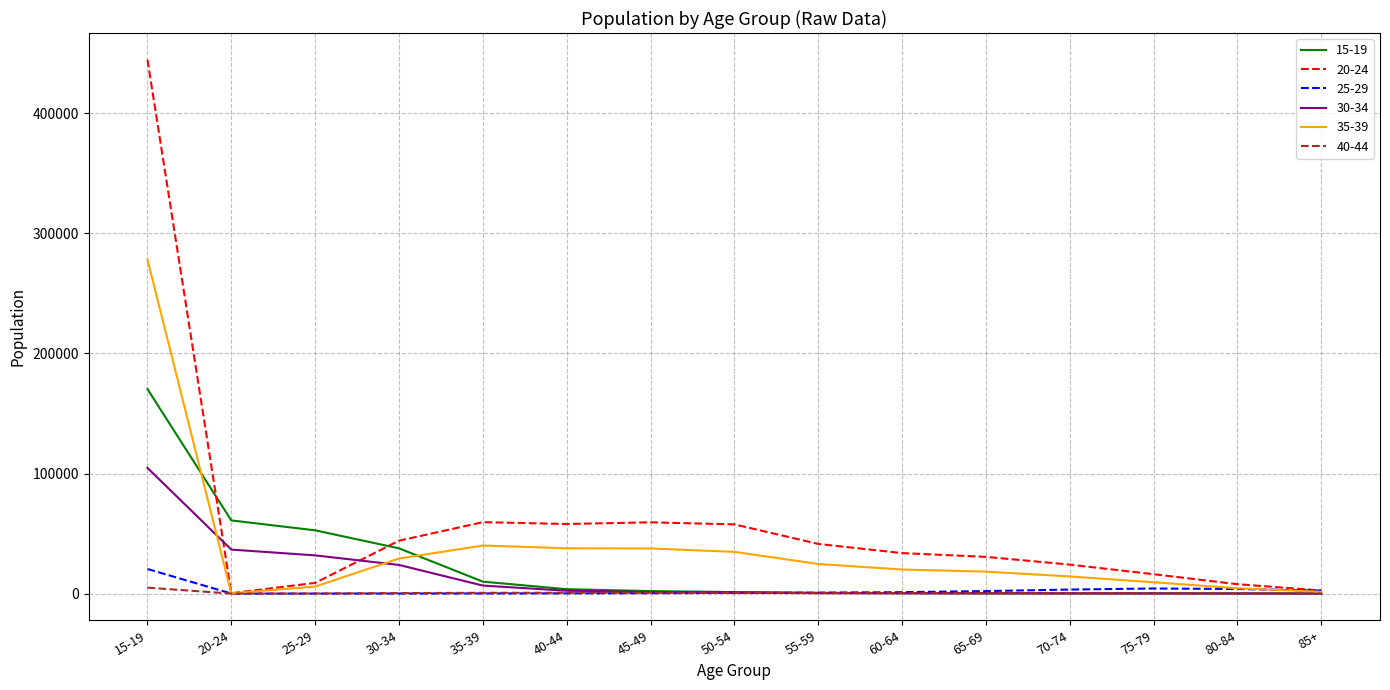

At which category is the sum across all series the highest?

15-19